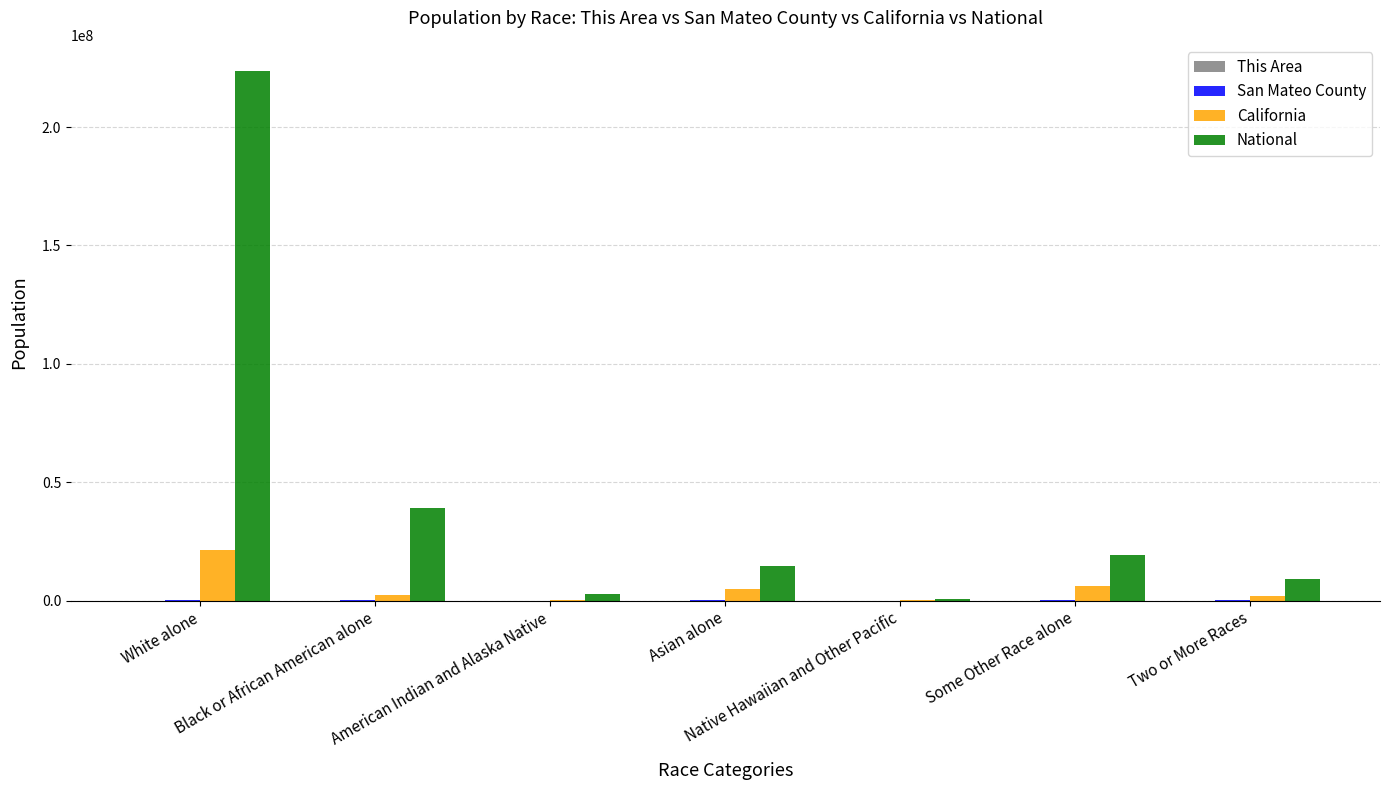

How many categories are shown in the chart?

7